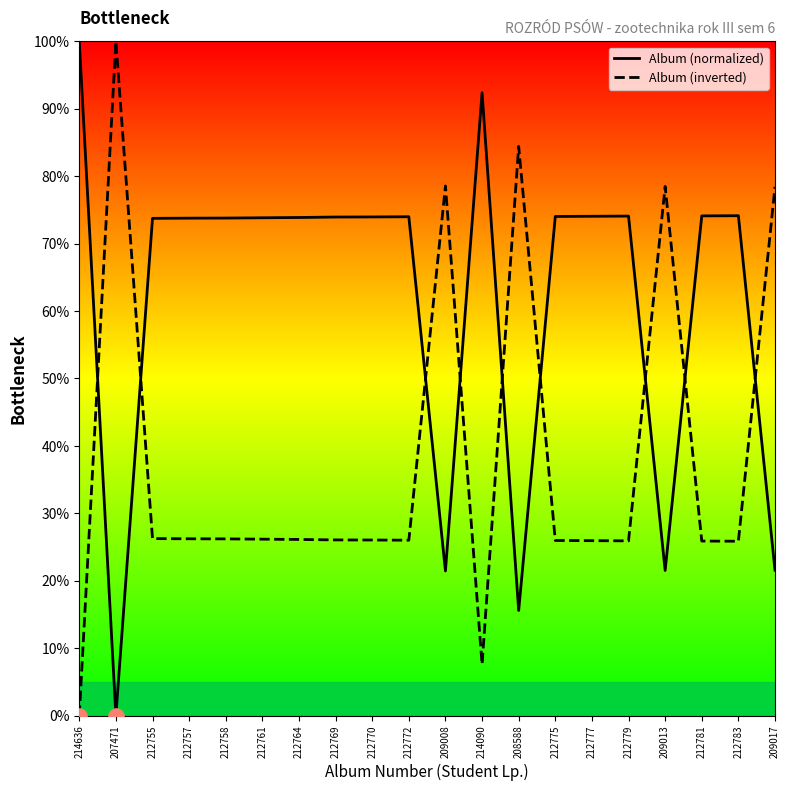

What are all the series names shown in the legend?

Album (normalized), Album (inverted)